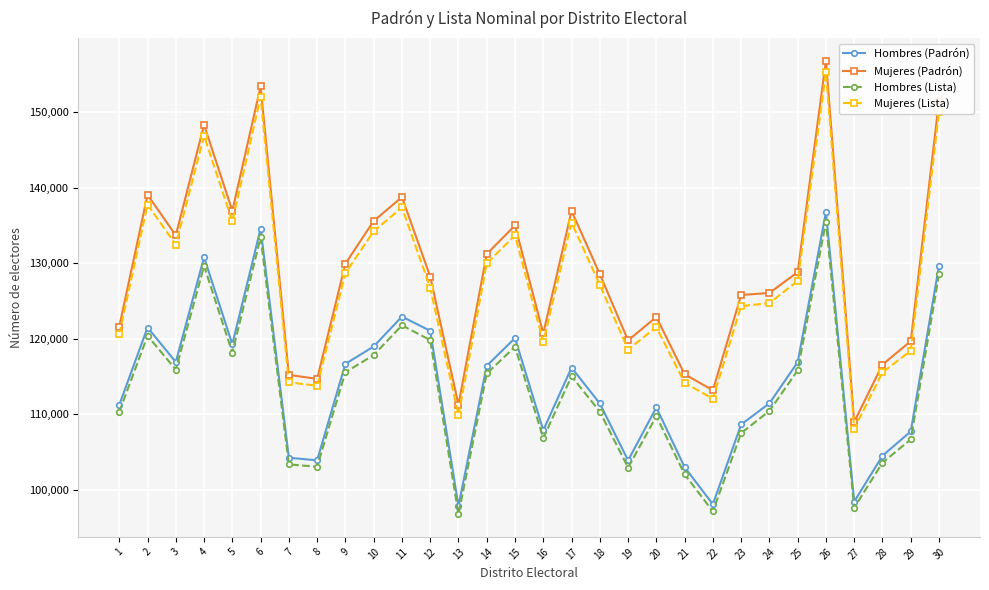

True or false: Hombres (Lista) and Hombres (Padrón) intersect in this chart.

False